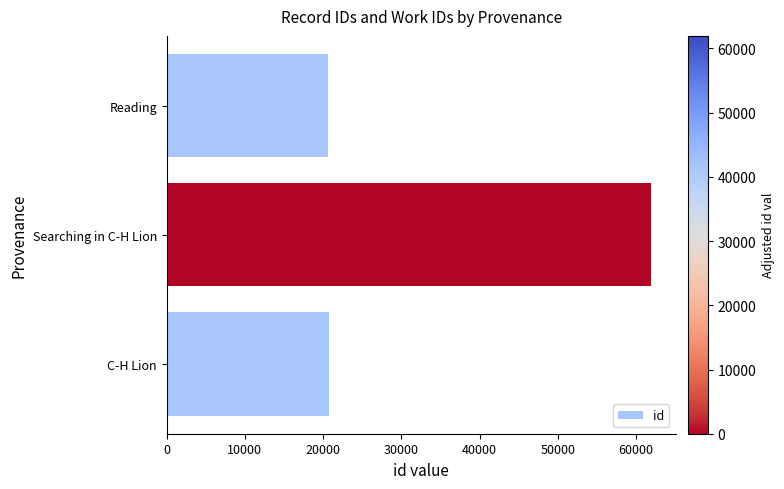

Are the bars horizontal?

Yes